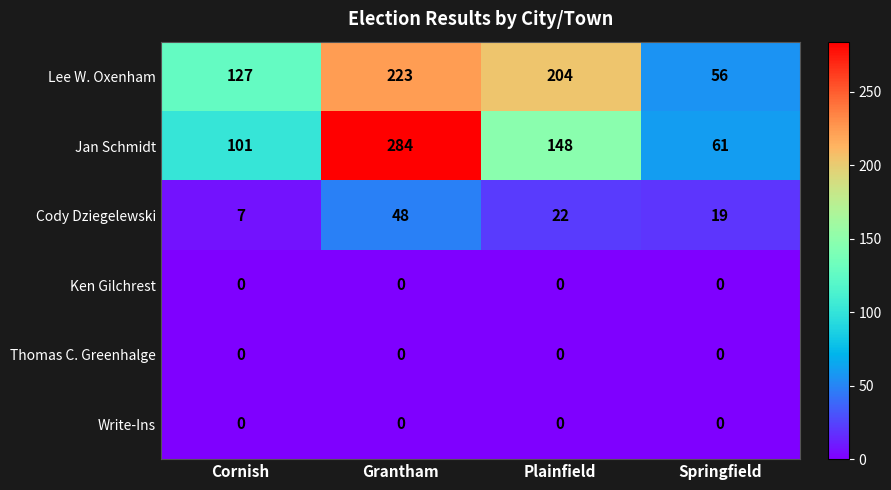

At which category is the sum across all series the highest?

Grantham